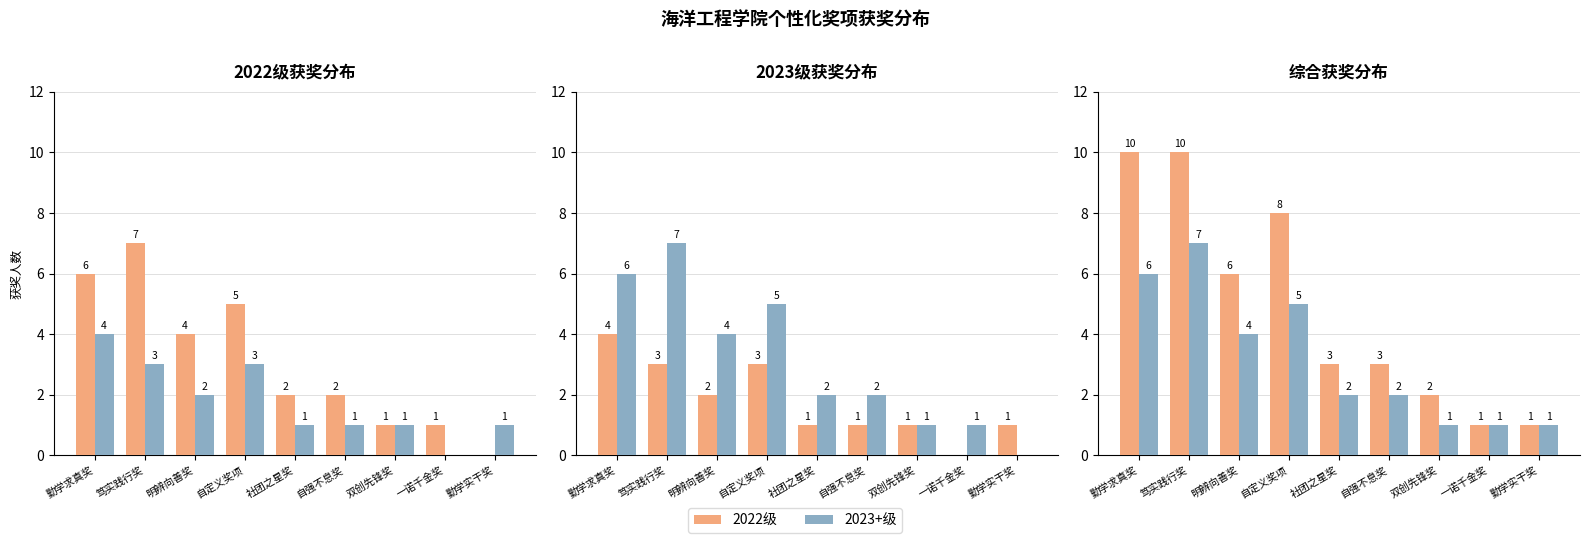

Which category has the lowest value in the 2022级 series?

一诺千金奖